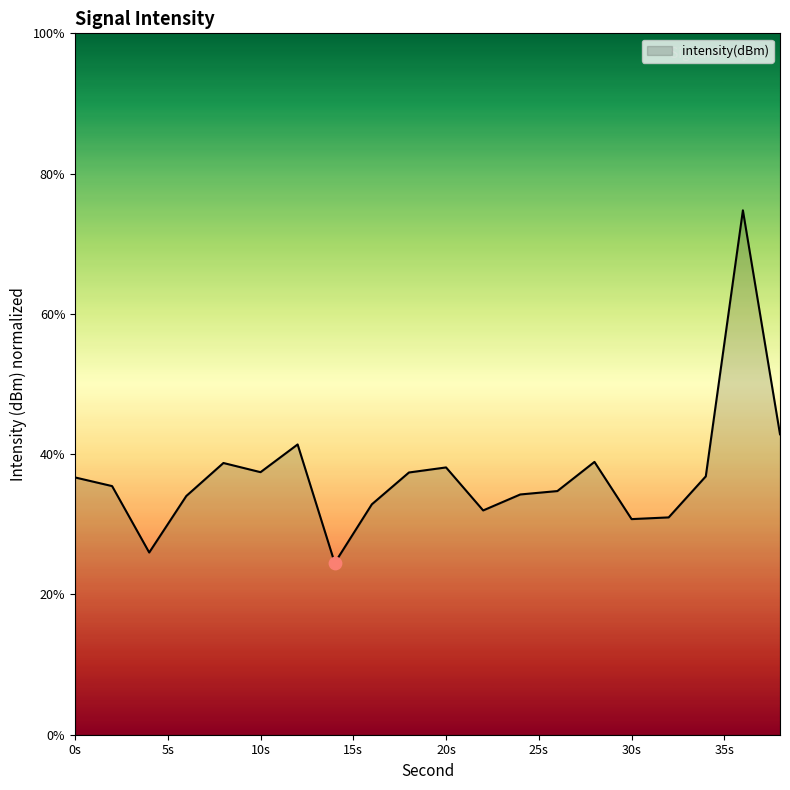

What is the smallest value displayed?

24.5